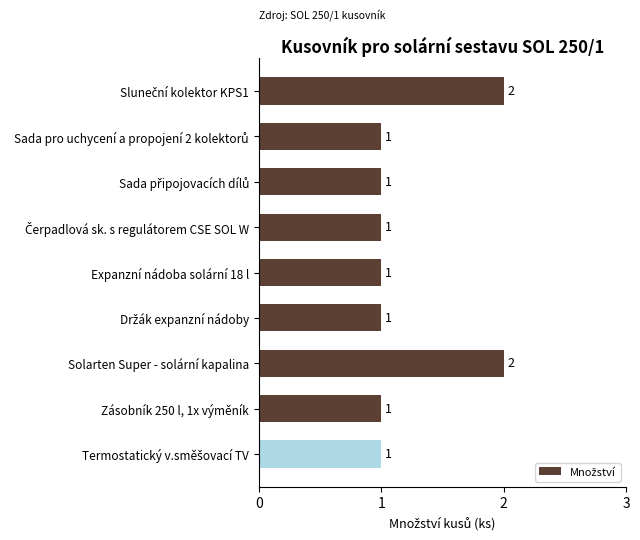

Are the bars horizontal?

Yes